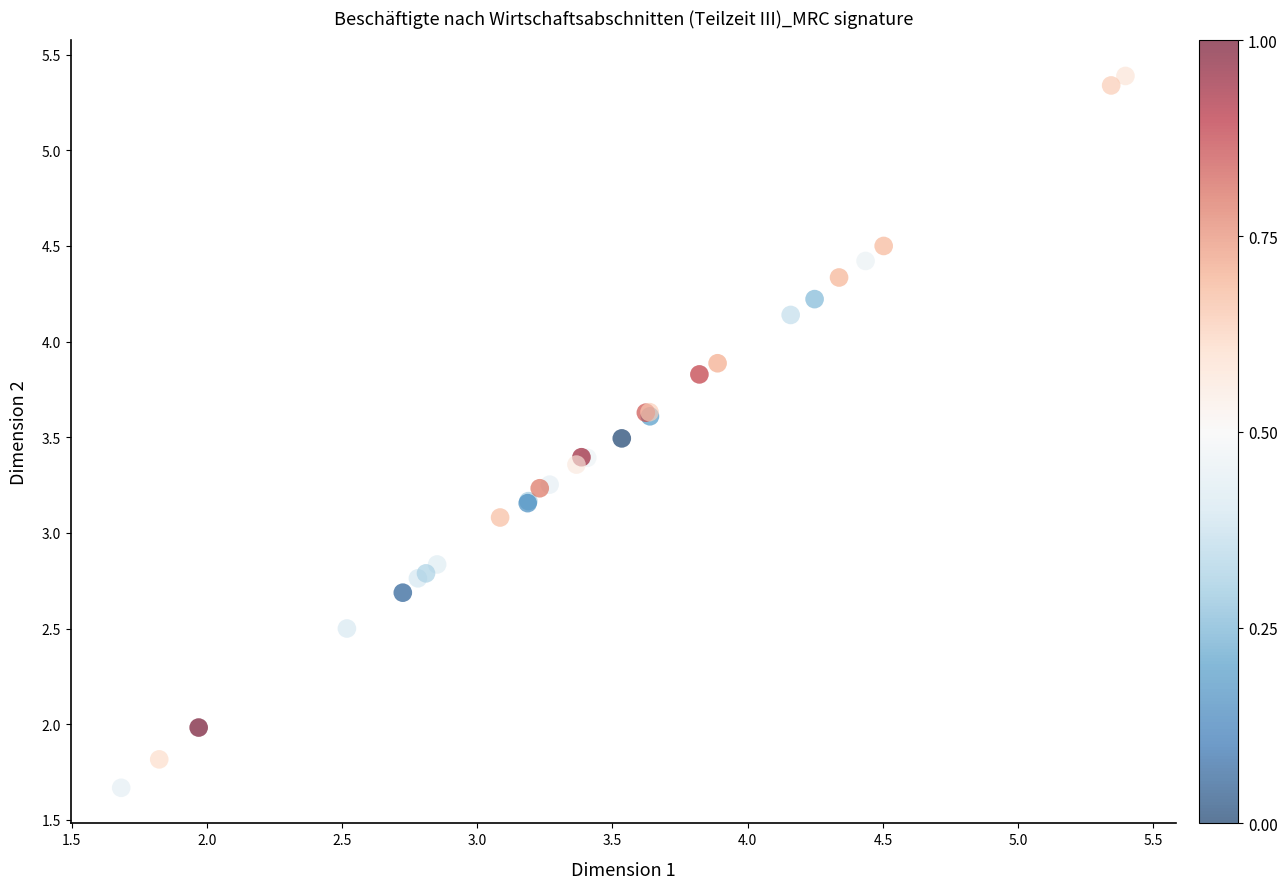

What Y value in the scatter plot is closest to 3?

3.1